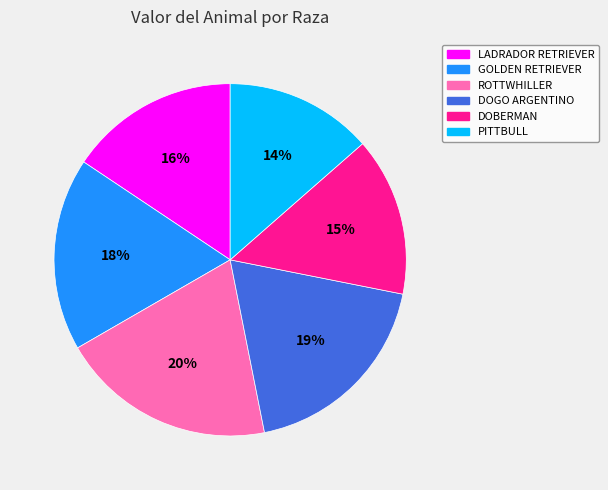

Which category has the biggest portion of the pie?

ROTTWHILLER